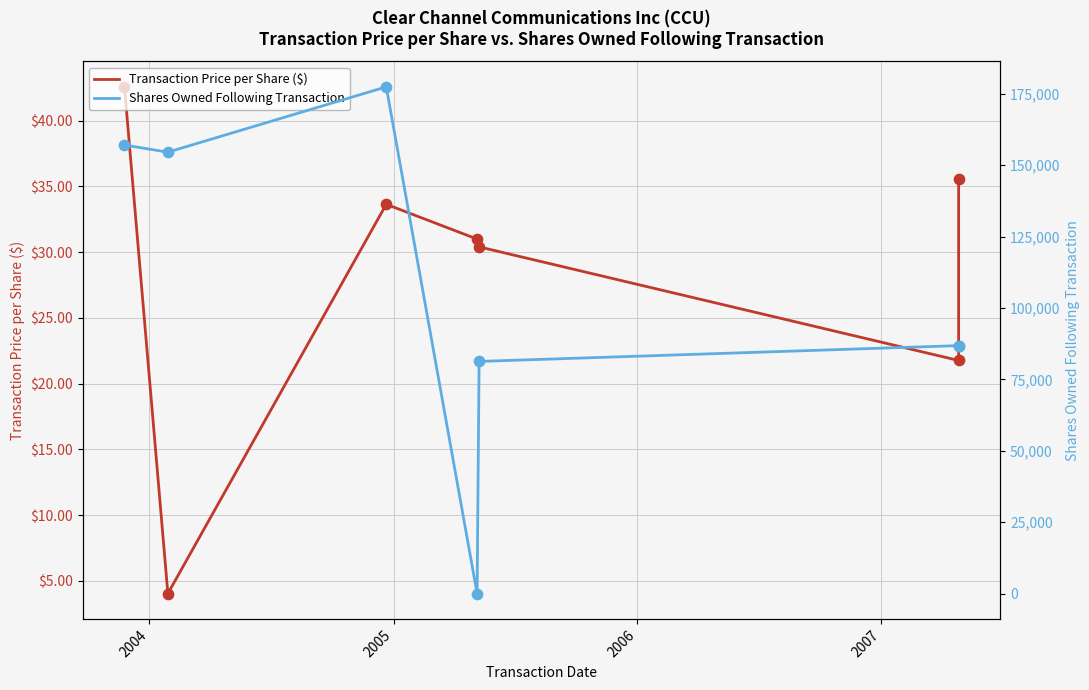

Which series contains the lowest Y value?

Shares Owned Following Transaction